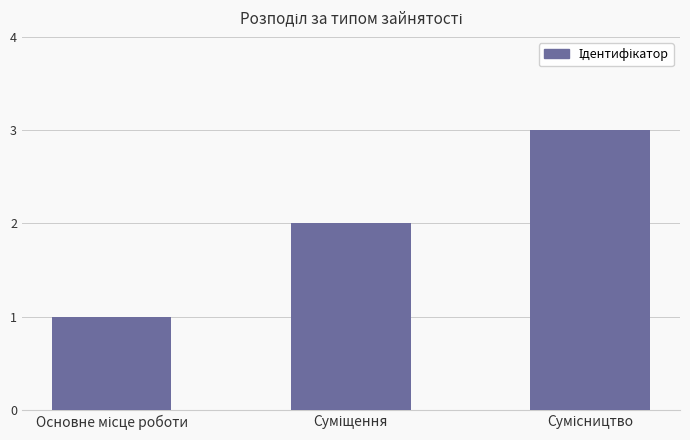

What is the maximum value shown in the chart?

3